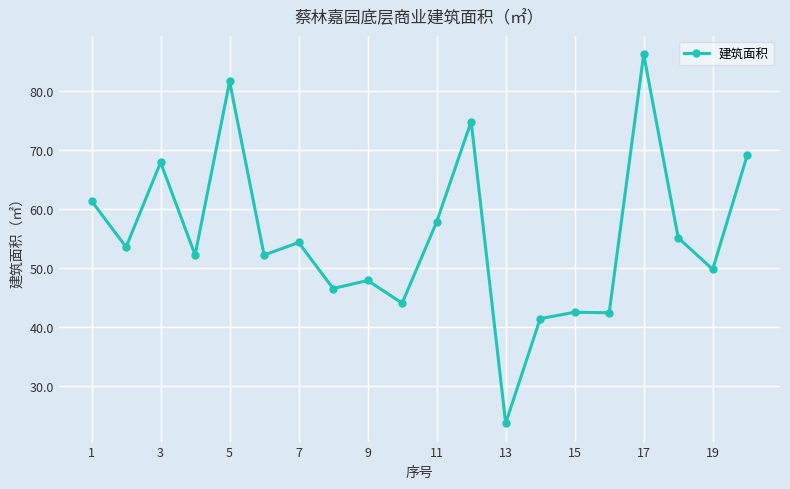

What is the value of the 13th point from the left?

23.7